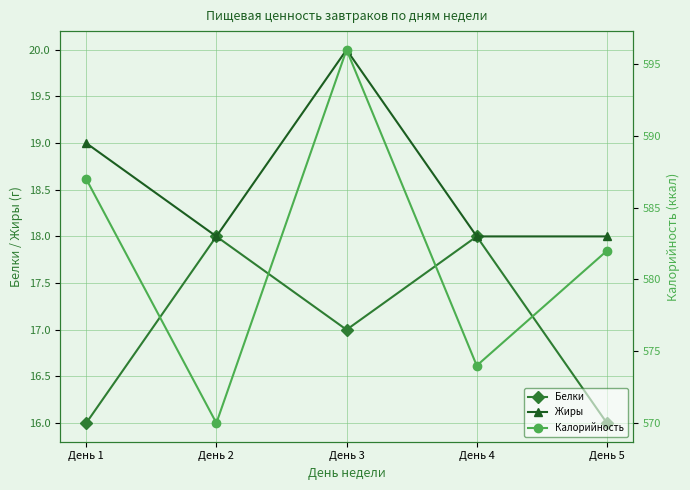

Reading left to right, list all the values displayed in this chart.

Белки: 16	18	17	18	16
Жиры: 19	18	20	18	18
Калорийность: 587	570	596	574	582